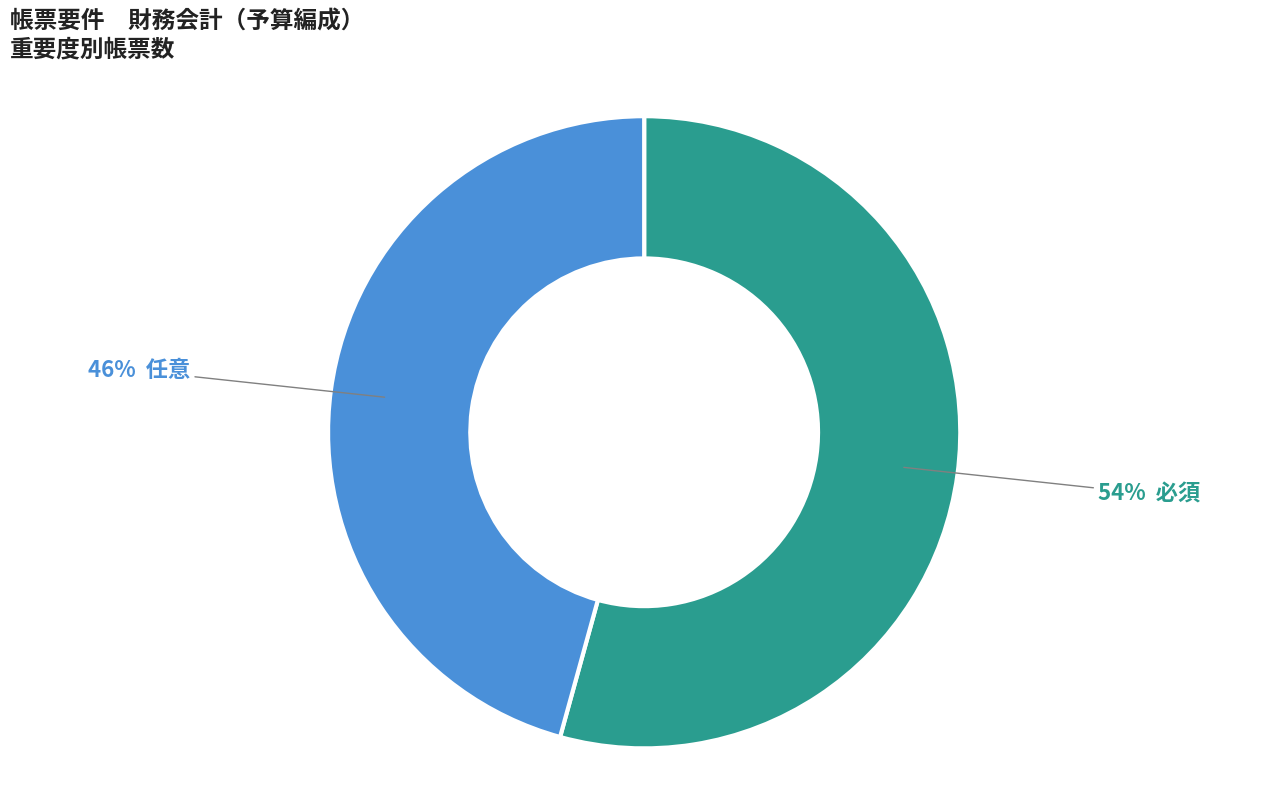

To the nearest percent, what is the average slice percentage?

50%